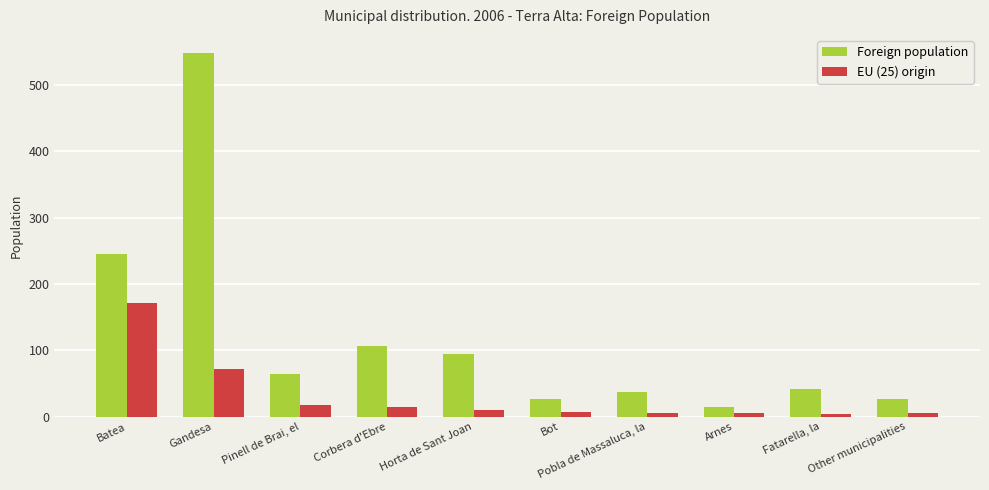

Is it true that Foreign population equals 324 at Gandesa?

False